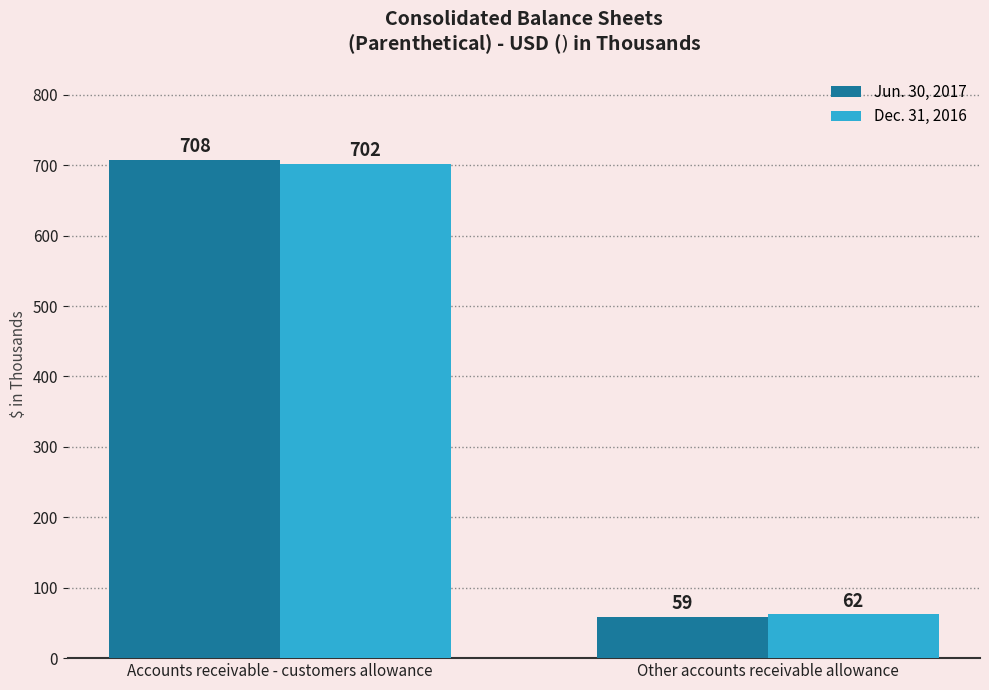

Rank the series by their average value, from lowest to highest.

Dec. 31, 2016, Jun. 30, 2017